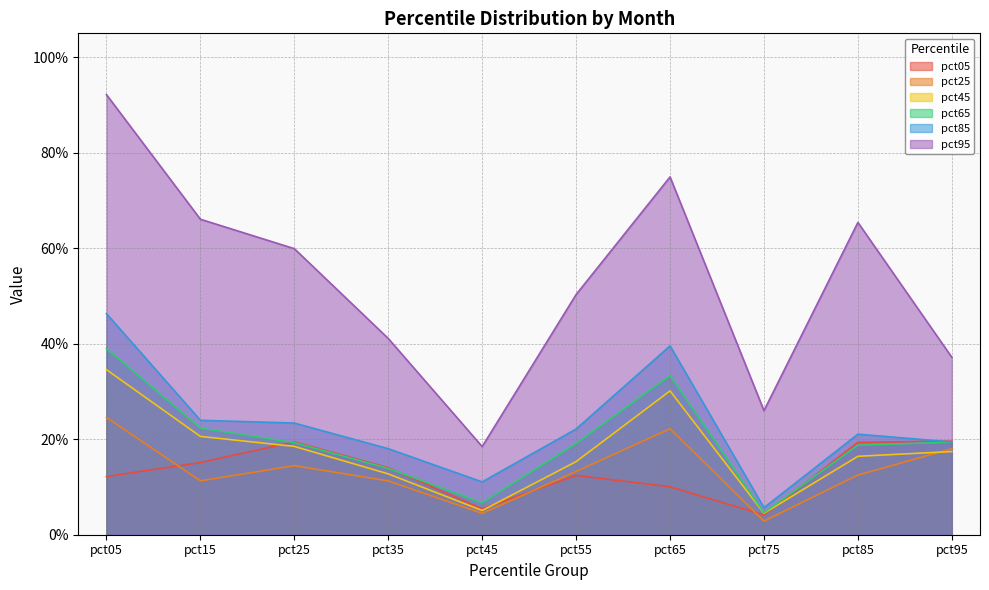

List the labels in order of pct25 value, largest first.

pct05, pct65, pct95, pct25, pct55, pct85, pct15, pct35, pct45, pct75